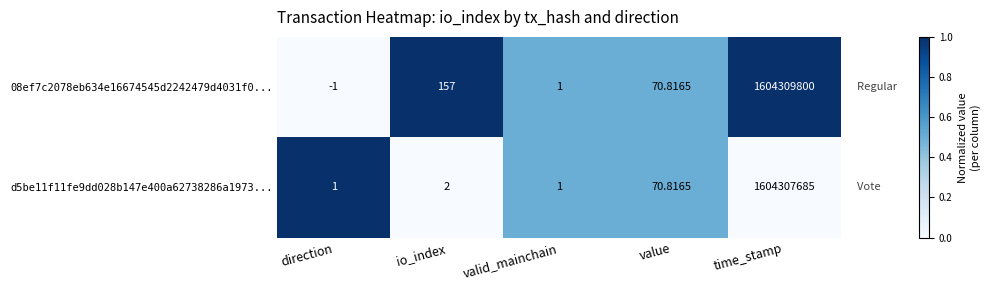

Which series has the largest range (max minus min)?

08ef7c2078eb634e16674545d2242479d4031f0...